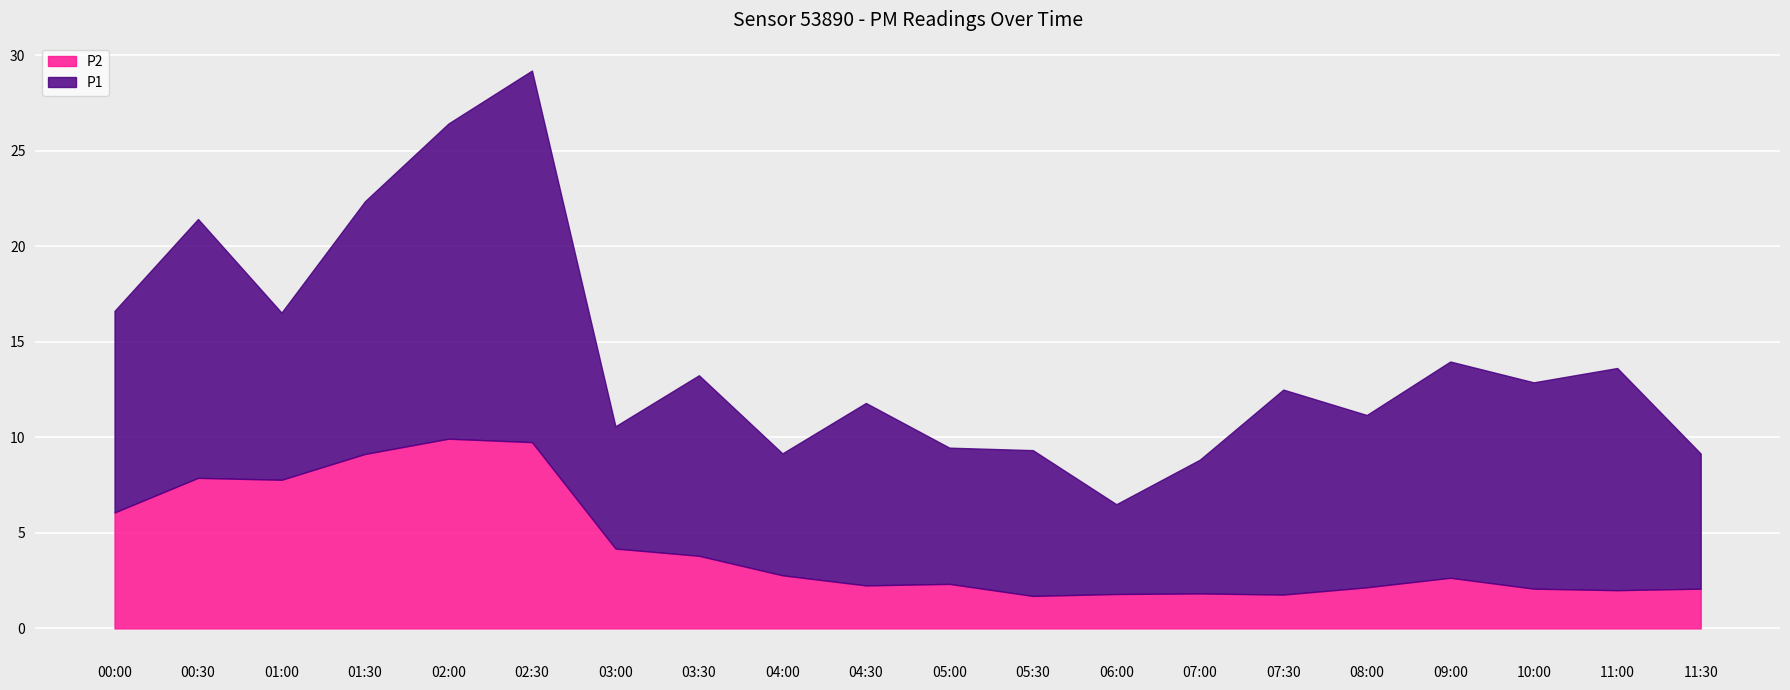

Which series has the largest total across all categories?

P1